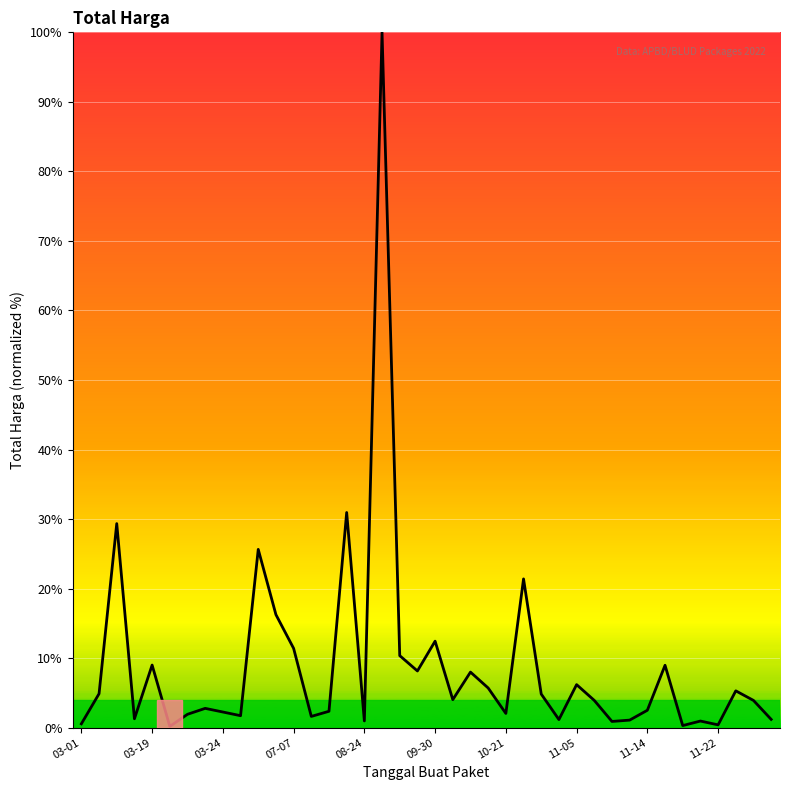

What is the greatest value displayed?

100.0